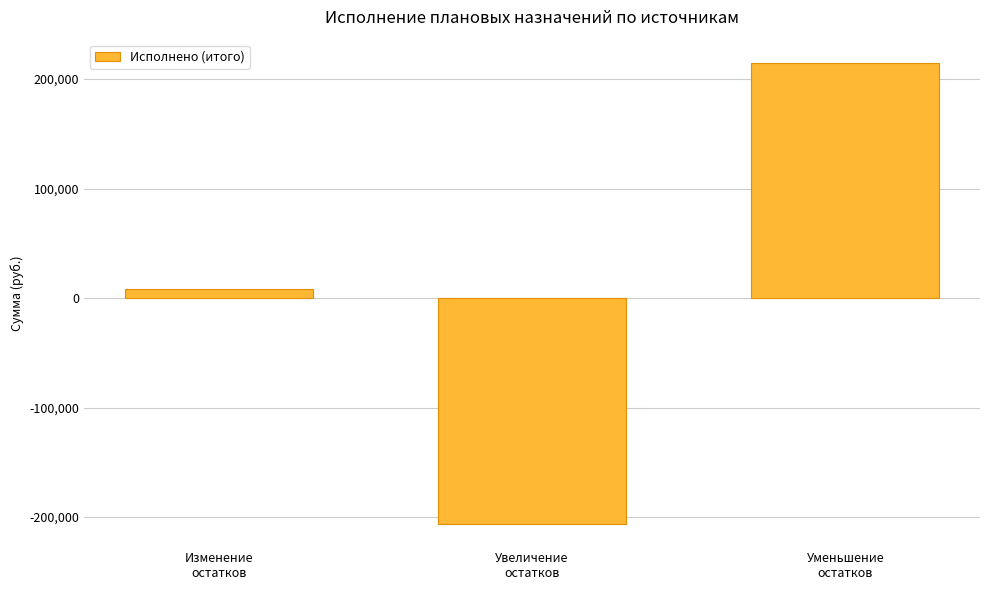

What is the label of the 2nd bar from the right?

Увеличение
остатков